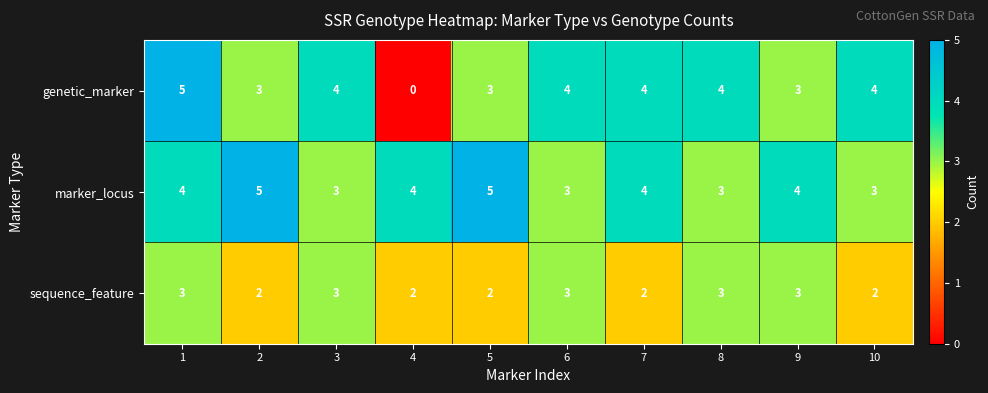

How many genetic_marker values are between 3 and 4?

8